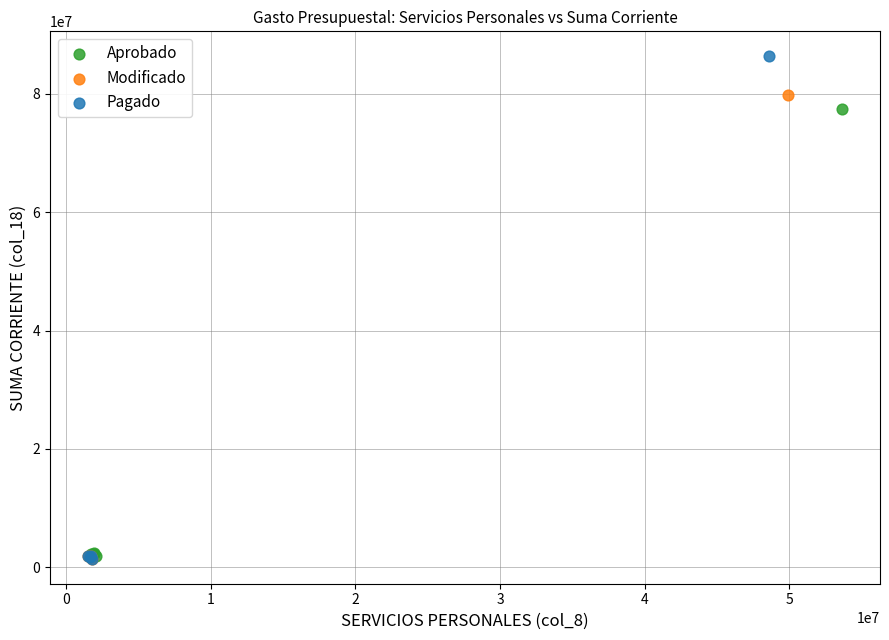

Which series reaches the maximum Y coordinate?

Pagado